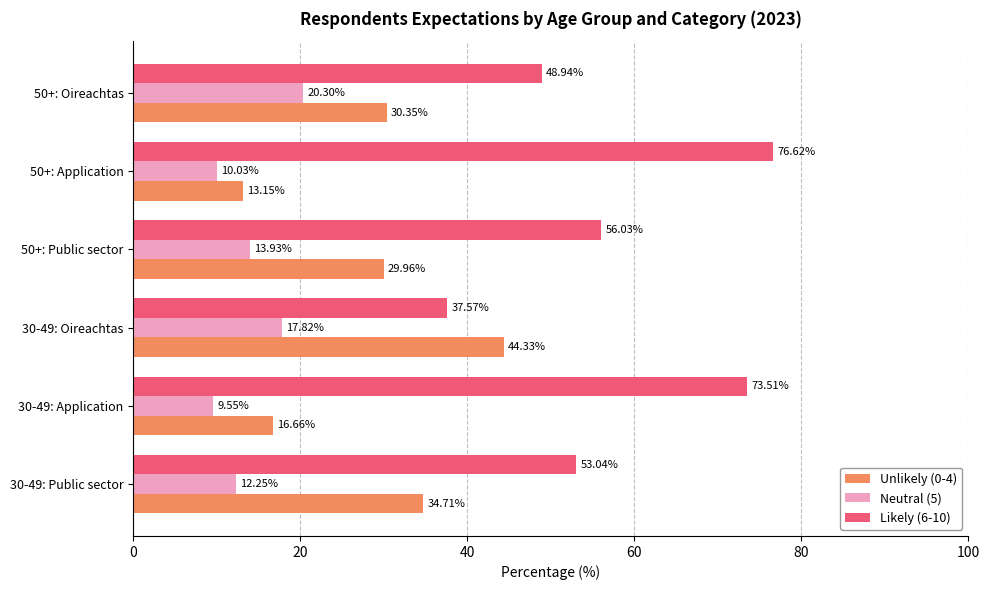

How many values in the Likely (6-10) series exceed 56?

3